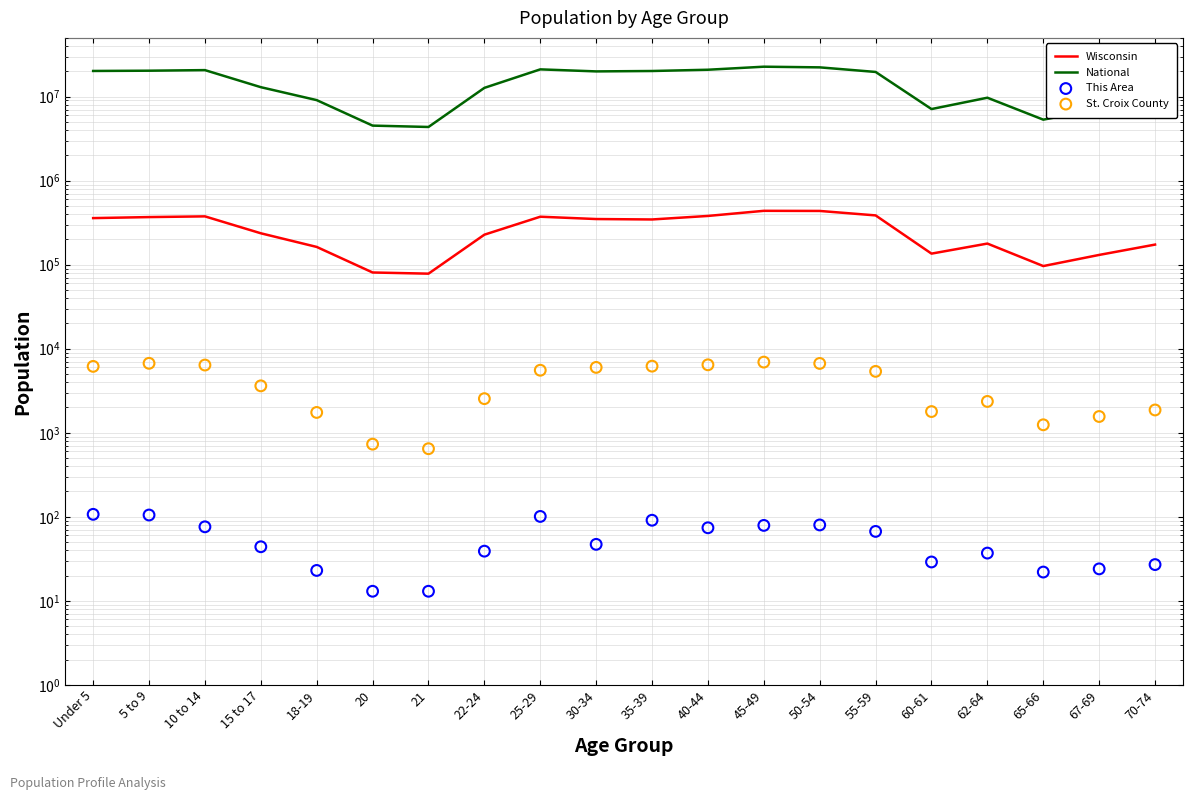

Which series reaches the maximum Y coordinate?

National